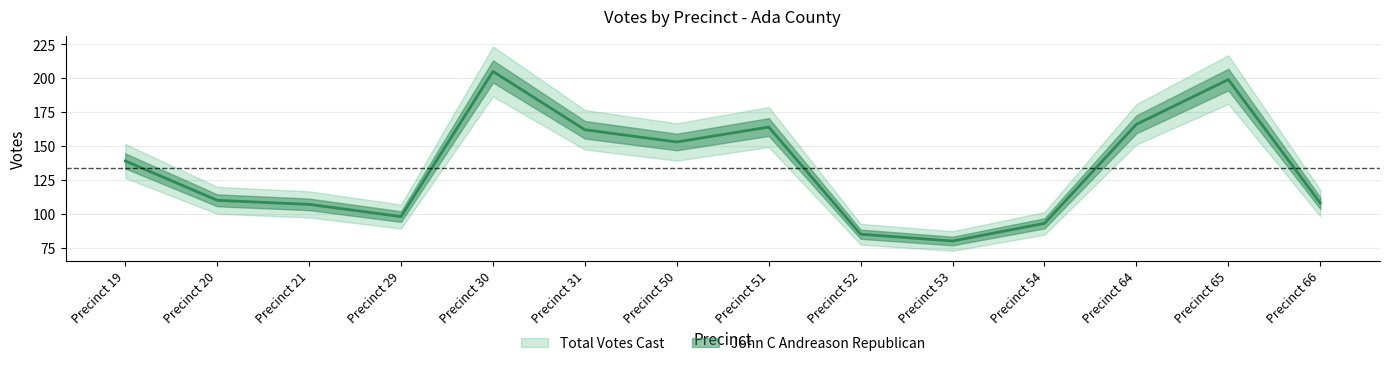

What is the sum of all values?

1869